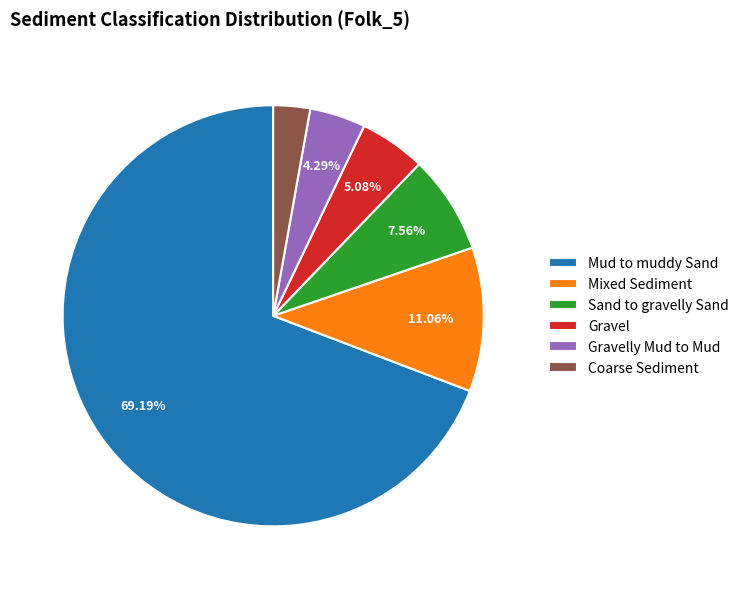

Is the sum of Coarse Sediment and Mud to muddy Sand greater than half?

Yes